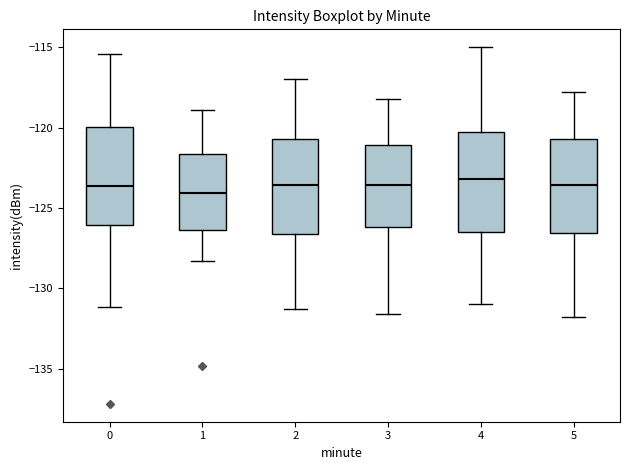

Reading left to right, transcribe this box plot: for each box, give where its median line is, the range the box spans, and where its two whiskers end, as read against the y-axis. The values are not printed on the chart, so give them approximately, as read against the axis.

0: median -123.5, box -126.0 to -120.0, whiskers -131.0 to -115.5
1: median -124.0, box -126.5 to -121.5, whiskers -128.5 to -119.0
2: median -123.5, box -126.5 to -120.5, whiskers -131.5 to -117.0
3: median -123.5, box -126.0 to -121.0, whiskers -131.5 to -118.0
4: median -123.0, box -126.5 to -120.5, whiskers -131.0 to -115.0
5: median -123.5, box -126.5 to -120.5, whiskers -132.0 to -118.0